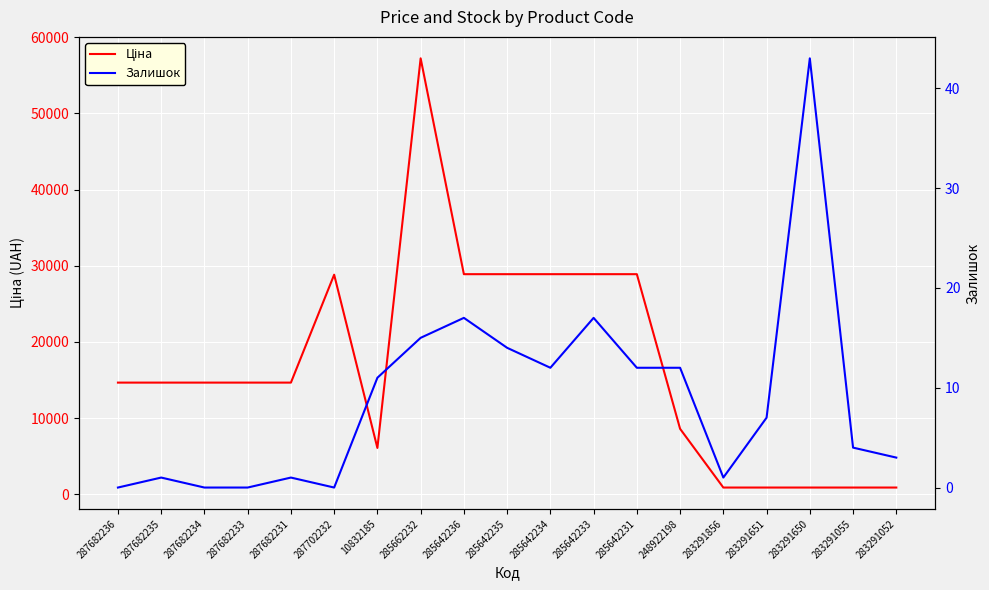

Which series changed the most between 10832185 and 285642236?

Ціна